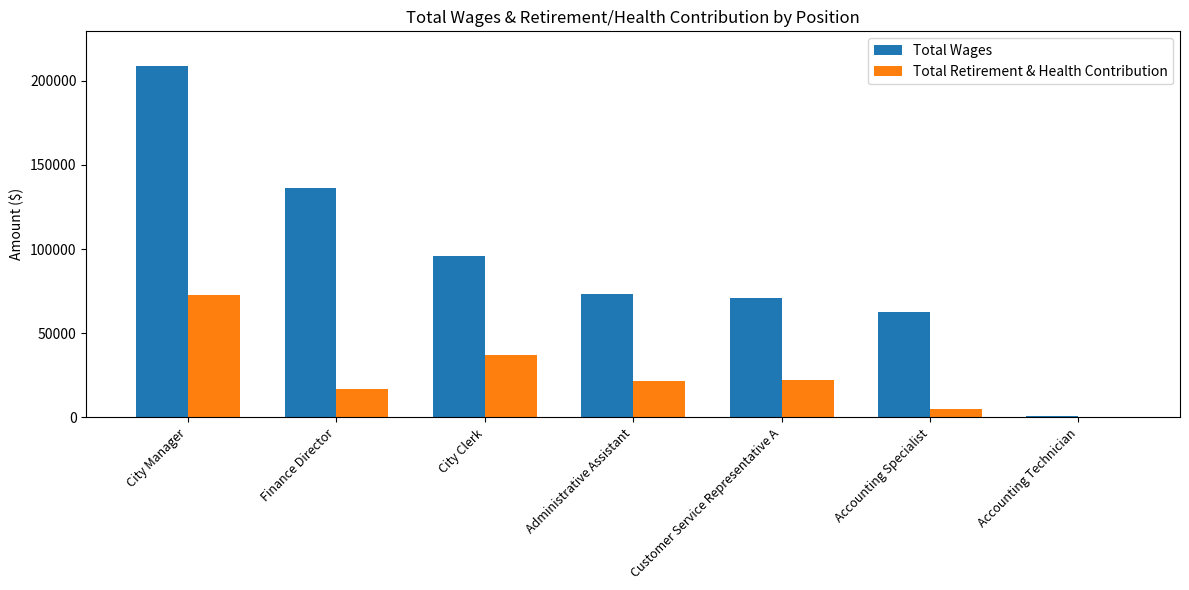

What are all the series names shown in the legend?

Total Wages, Total Retirement & Health Contribution